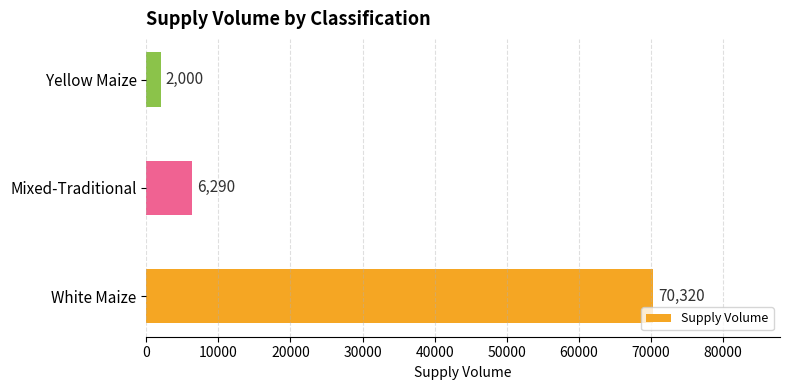

Is it true that the value at Yellow Maize is 2000?

True